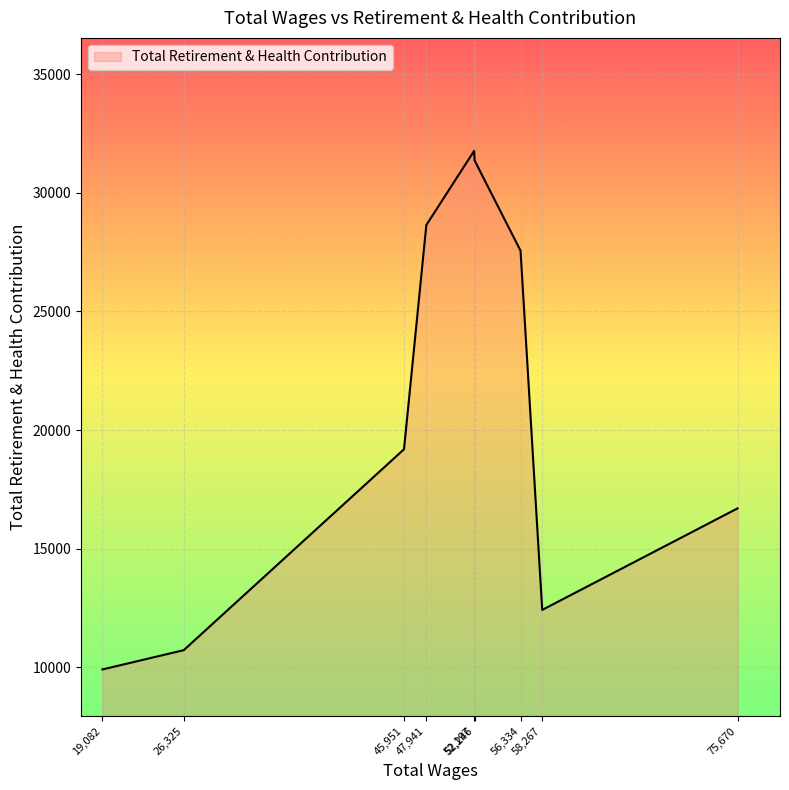

What is the maximum value shown in the chart?

31770